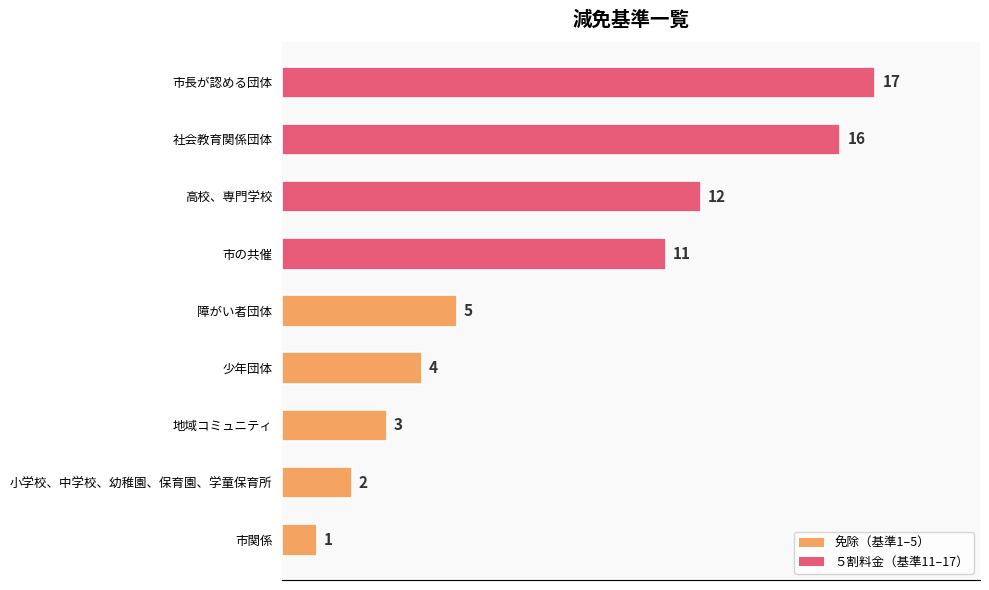

Is it true that the value at 社会教育関係団体 is 16?

True